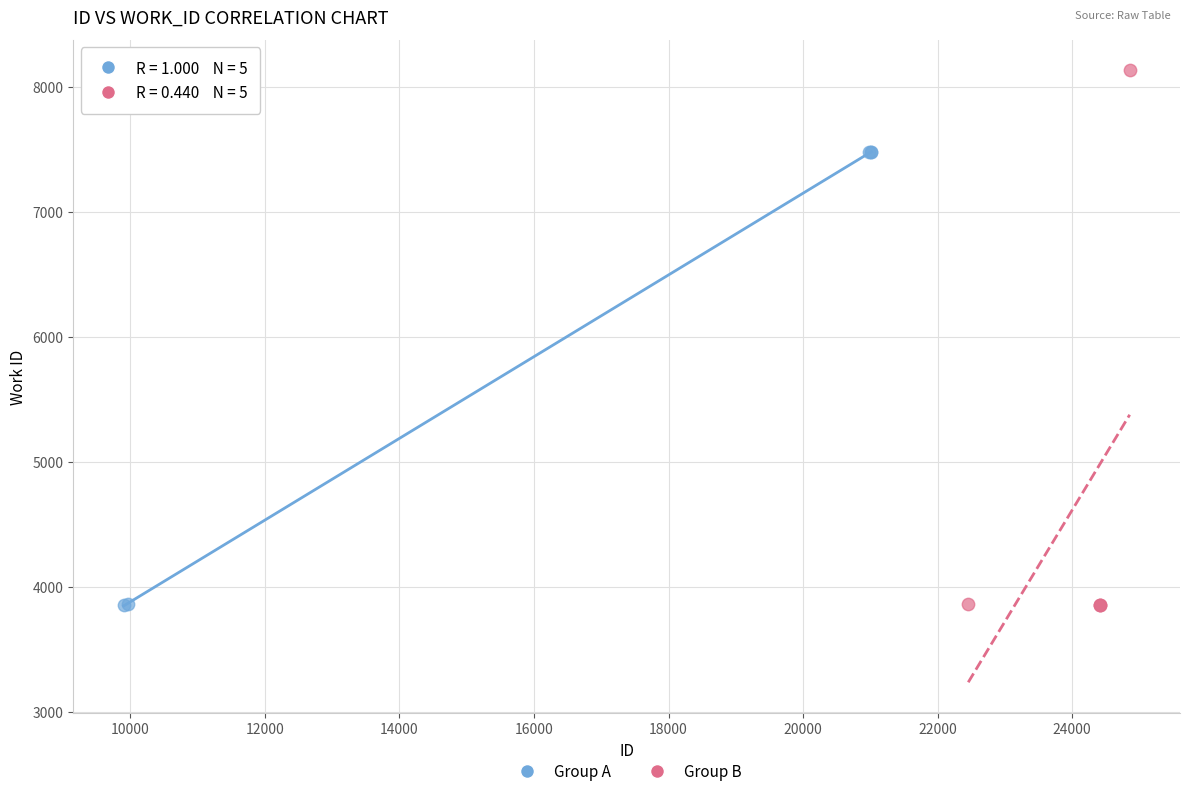

Which series reaches the maximum Y coordinate?

Group B